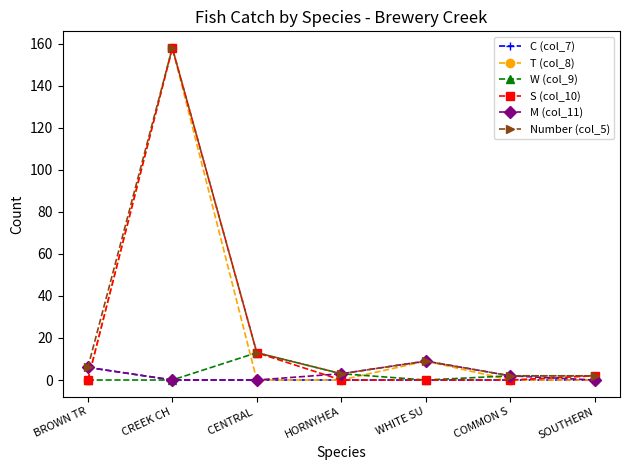

Reading left to right, what are all the values shown in this chart?

C (col_7): BROWN TR=6	CREEK CH=0	CENTRAL =0	HORNYHEA=0	WHITE SU=0	COMMON S=0	SOUTHERN=0
T (col_8): BROWN TR=0	CREEK CH=158	CENTRAL =0	HORNYHEA=0	WHITE SU=9	COMMON S=0	SOUTHERN=0
W (col_9): BROWN TR=0	CREEK CH=0	CENTRAL =13	HORNYHEA=3	WHITE SU=0	COMMON S=2	SOUTHERN=2
S (col_10): BROWN TR=0	CREEK CH=158	CENTRAL =13	HORNYHEA=0	WHITE SU=0	COMMON S=0	SOUTHERN=2
M (col_11): BROWN TR=6	CREEK CH=0	CENTRAL =0	HORNYHEA=3	WHITE SU=9	COMMON S=2	SOUTHERN=0
Number (col_5): BROWN TR=6	CREEK CH=158	CENTRAL =13	HORNYHEA=3	WHITE SU=9	COMMON S=2	SOUTHERN=2